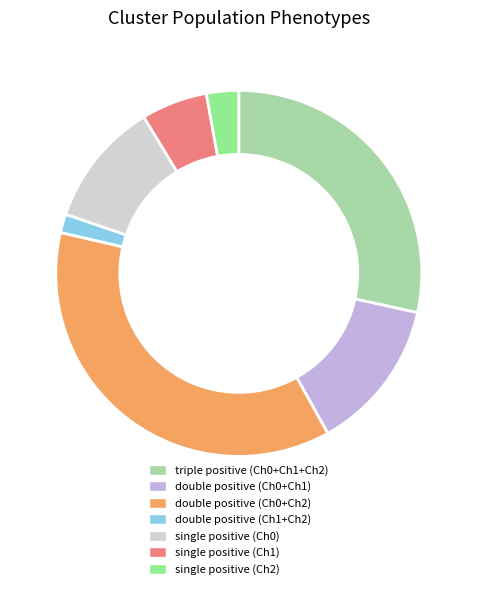

Which slice is the smallest?

double positive (Ch1+Ch2)